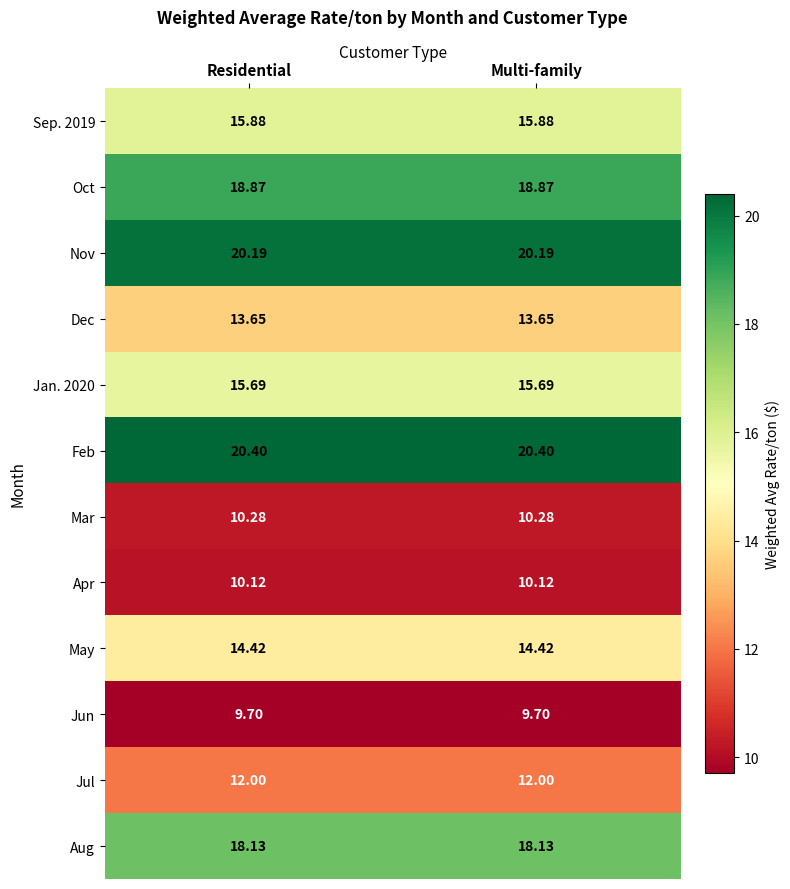

Which series has the largest total across all categories?

Feb